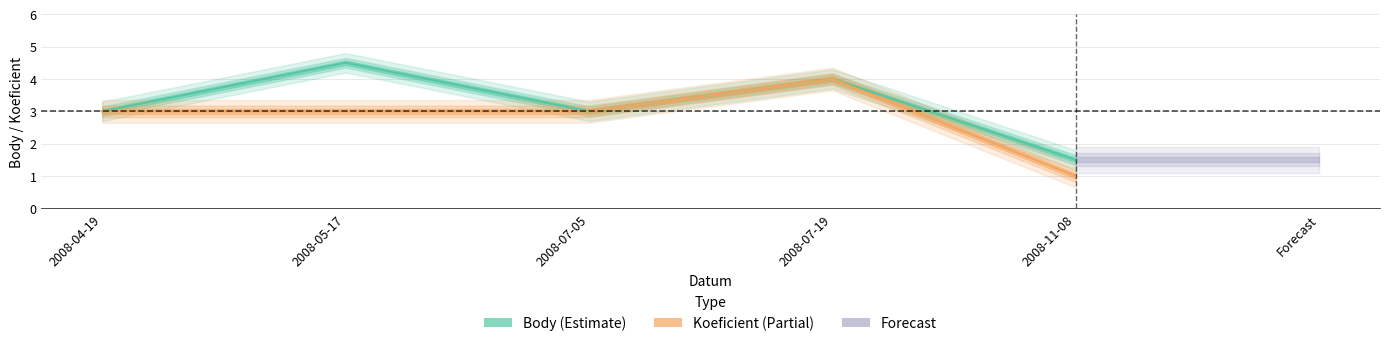

True or false: Koeficient and Body cross at least once.

False